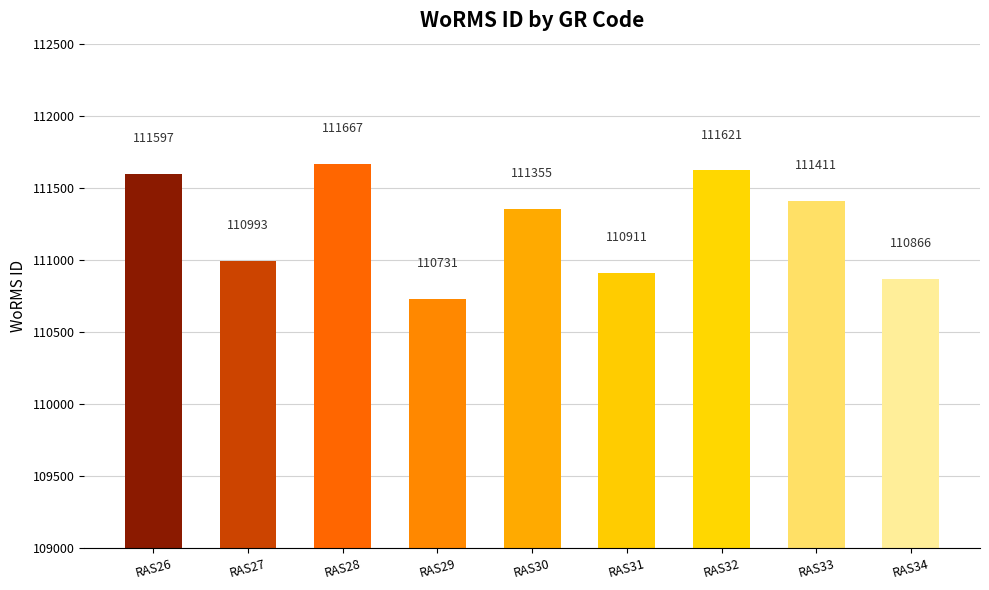

At which label does the data first exceed 111355?

RAS26